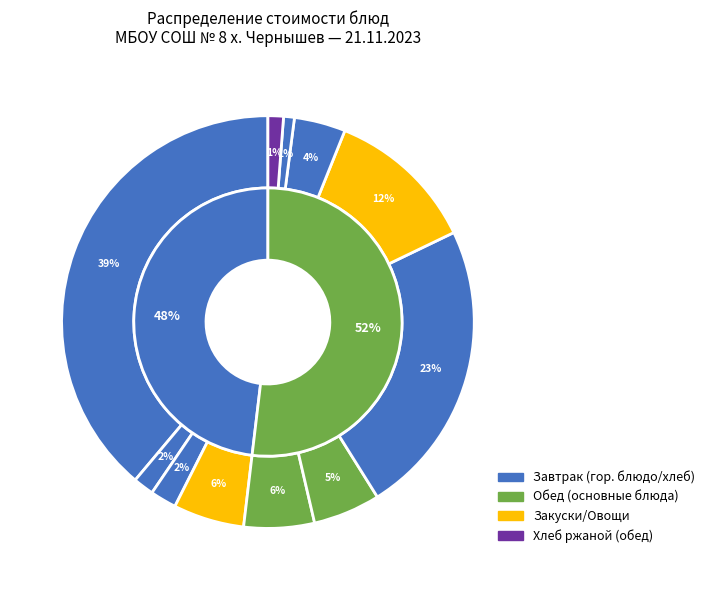

True or false: ОВОЩИ ПО СЕЗОНУ (завтрак) accounts for 1% of the total.

False